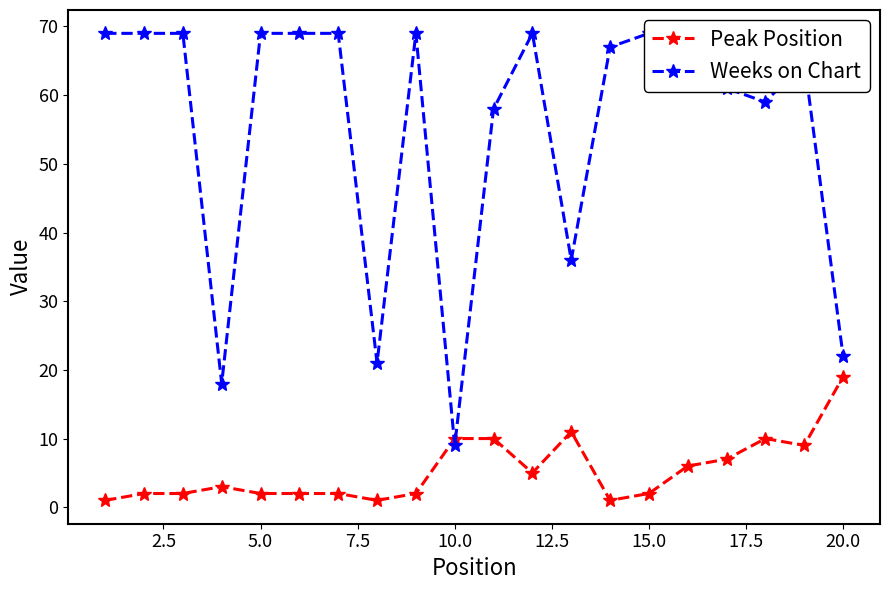

Reading left to right, extract all data points from this chart.

Peak Position: 1	2	2	3	2	2	2	1	2	10	10	5	11	1	2	6	7	10	9	19
Weeks on Chart: 69	69	69	18	69	69	69	21	69	9	58	69	36	67	69	66	61	59	65	22